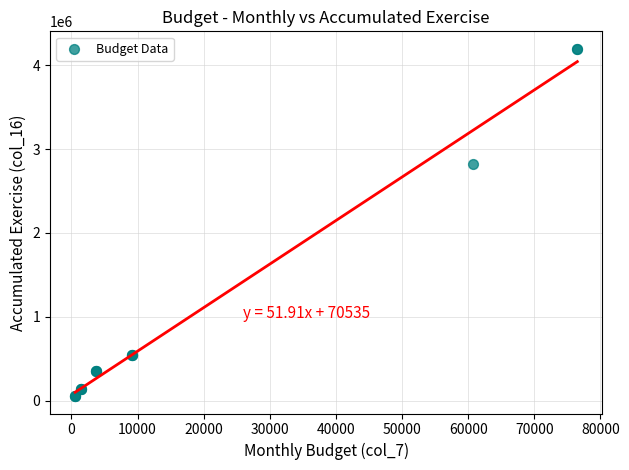

What Y value in the scatter plot is closest to 2124992?

2823075.4